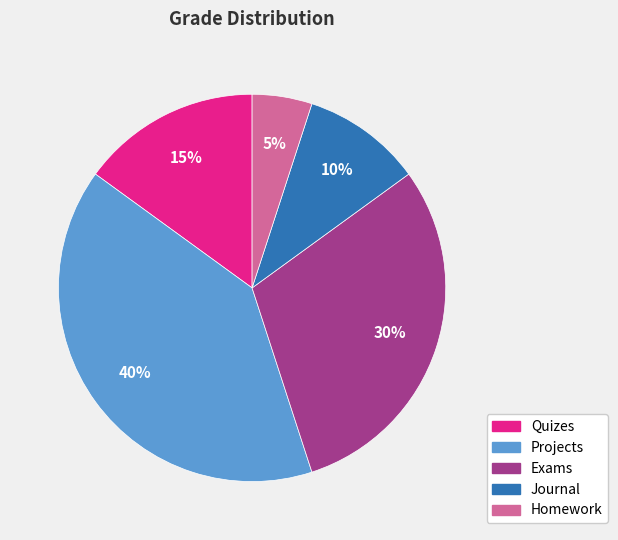

To the nearest percent, what portion does Homework represent?

5%